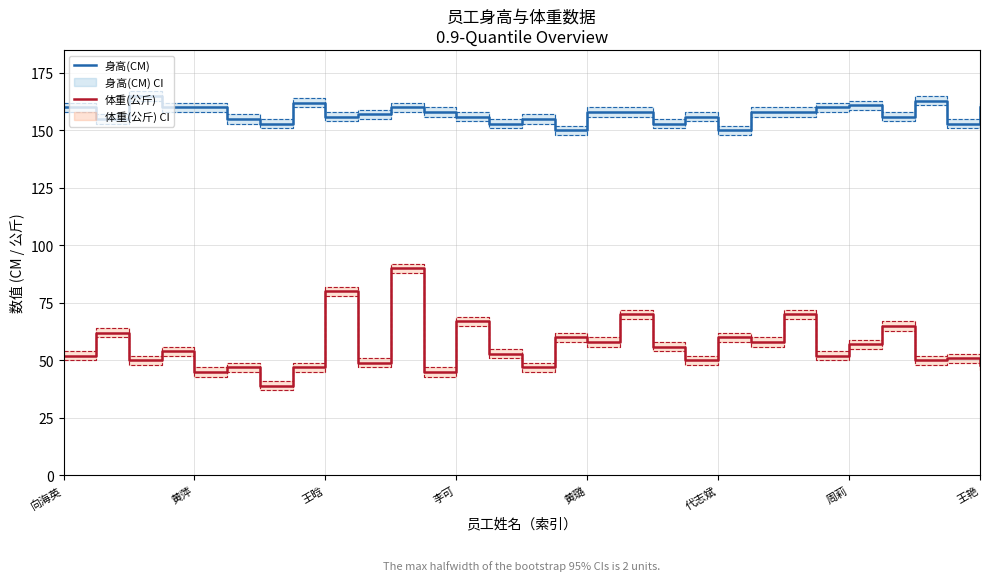

Is the value of 身高(CM) at 21 greater than the value of 体重(公斤) at 13?

Yes